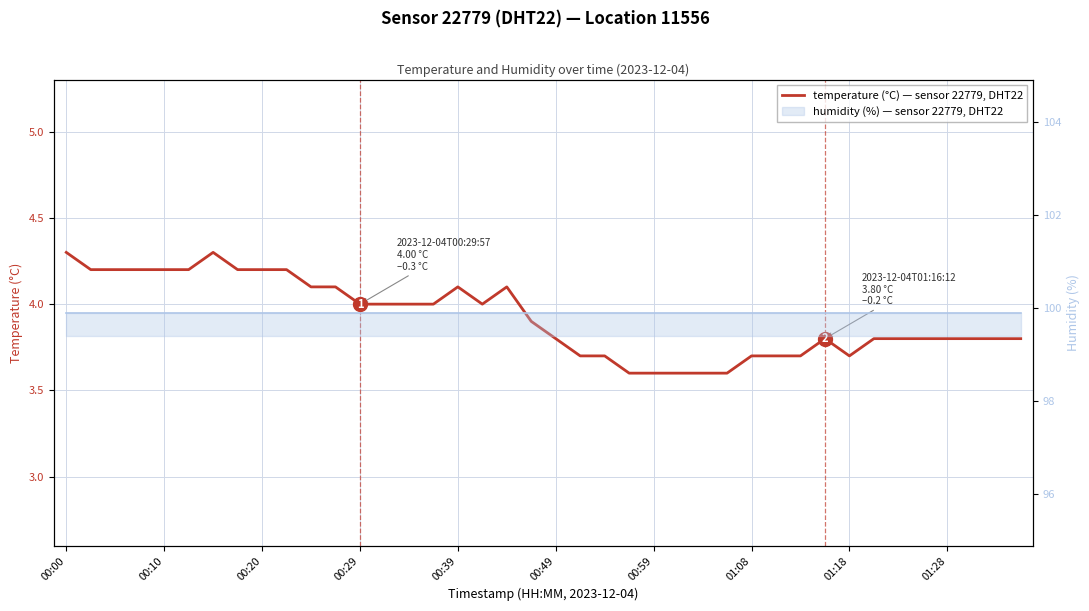

List the series in order of their peak value, lowest first.

temperature (°C) — DHT22, loc 11556, humidity (%) line